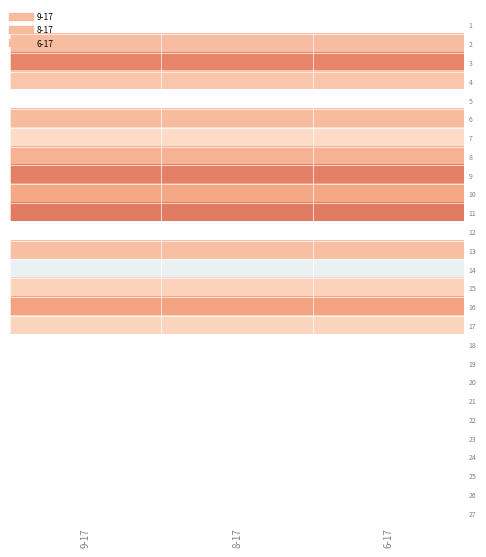

At which category does the chart reach its peak across all series?

9-17